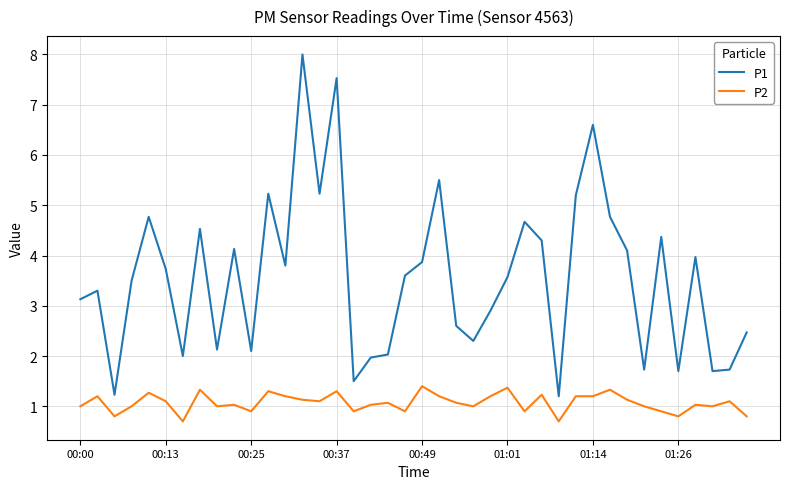

What is the minimum value for P2?

0.7